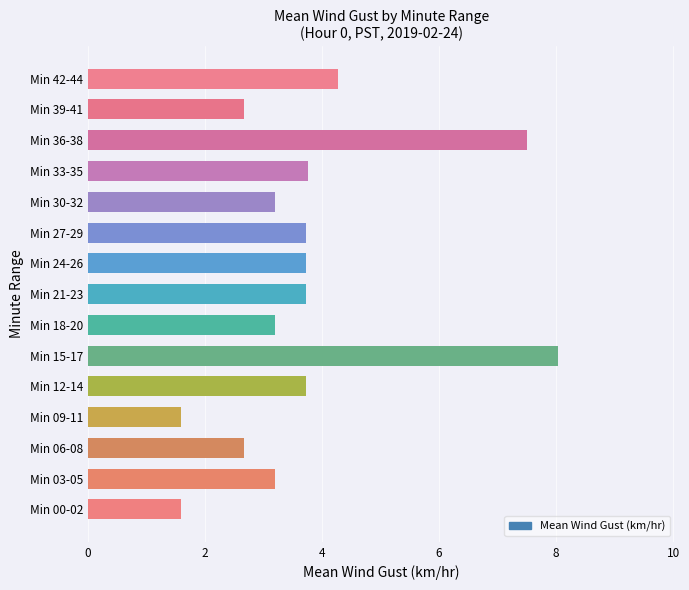

Which category has the highest value across all series?

Min 15-17